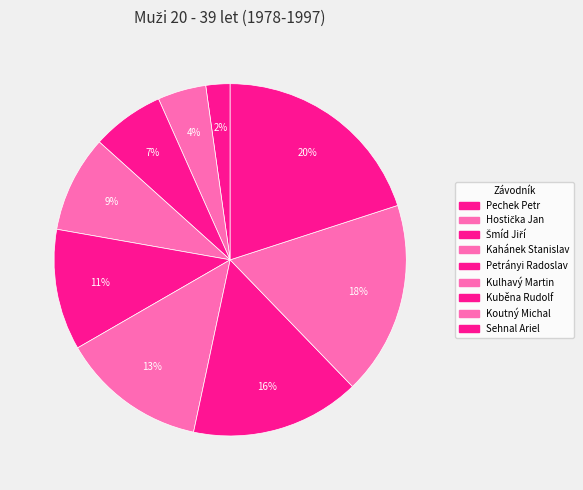

Do Kuběna Rudolf and Pechek Petr together represent more than half of the pie?

No